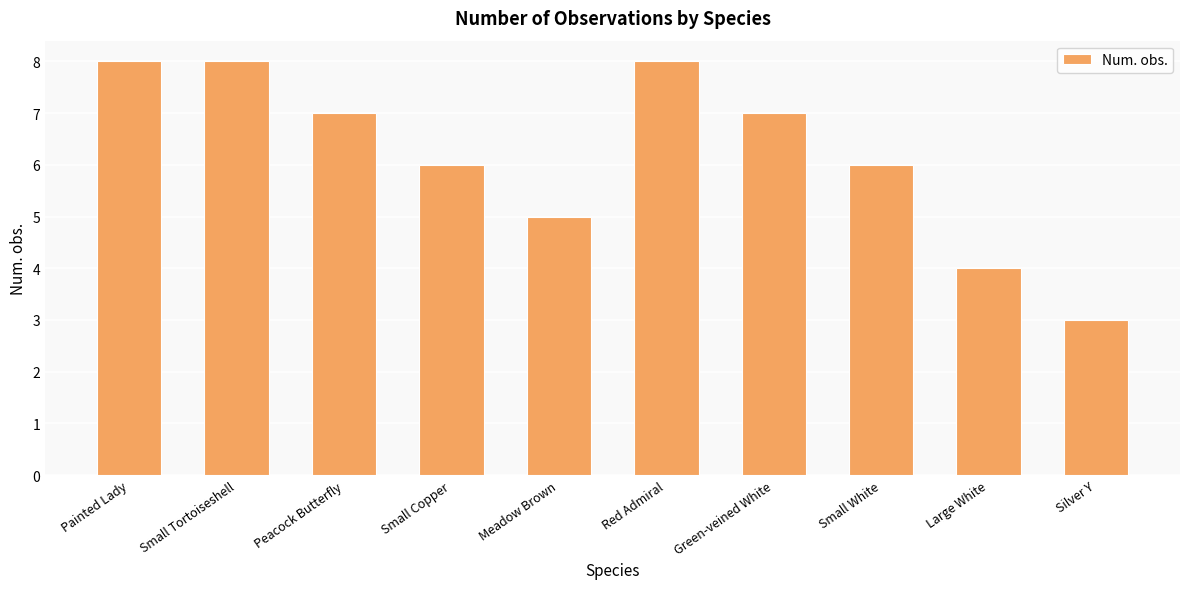

Where does the data first go above 7?

Painted Lady